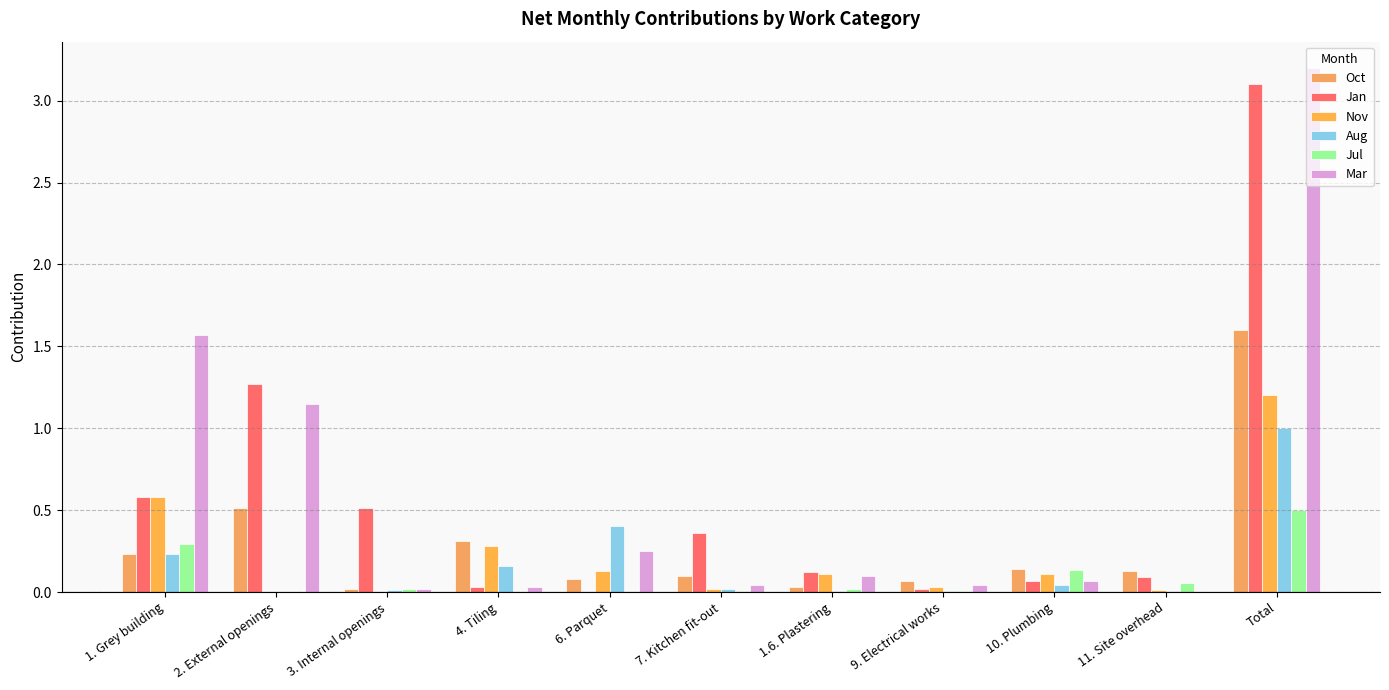

What is the label of the 9th bar from the left?

10. Plumbing